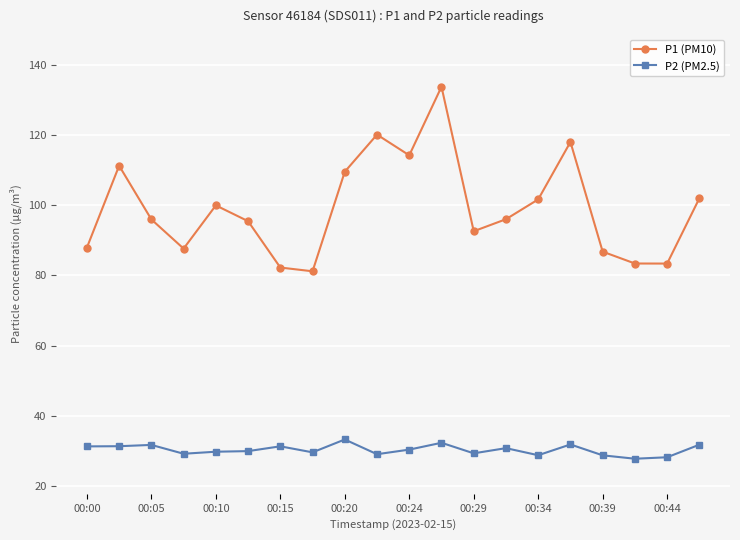

What is the smallest value displayed?

27.7